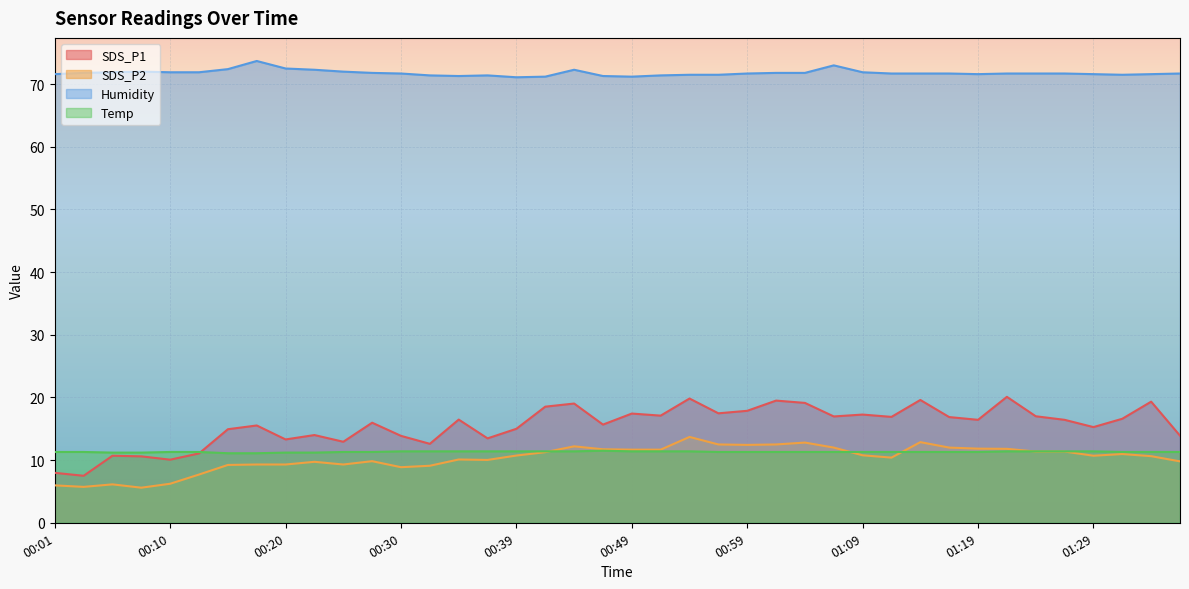

The value of SDS_P2 at 00:44 is 6.2. True or false?

False